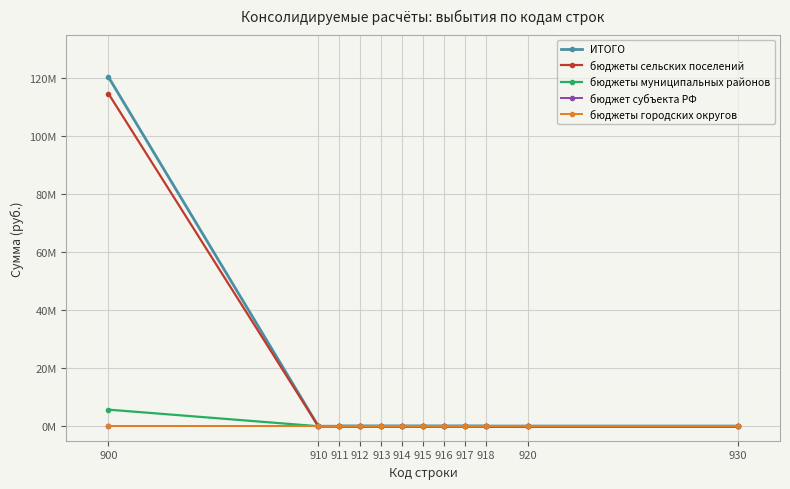

Reading left to right, list all the values displayed in this chart.

ИТОГО: 900=120409345.9	910=0.0	920=0.0	930=0.0	911=0.0	912=0.0	913=0.0	914=0.0	915=0.0	916=0.0	917=0.0	918=0.0
бюджеты сельских поселений: 900=114693238.9	910=0.0	920=0.0	930=0.0	911=0.0	912=0.0	913=0.0	914=0.0	915=0.0	916=0.0	917=0.0	918=0.0
бюджеты муниципальных районов: 900=5716107.0	910=0.0	920=0.0	930=0.0	911=0.0	912=0.0	913=0.0	914=0.0	915=0.0	916=0.0	917=0.0	918=0.0
бюджет субъекта РФ: 900=0.0	910=0.0	920=0.0	930=0.0	911=0.0	912=0.0	913=0.0	914=0.0	915=0.0	916=0.0	917=0.0	918=0.0
бюджеты городских округов: 900=0.0	910=0.0	920=0.0	930=0.0	911=0.0	912=0.0	913=0.0	914=0.0	915=0.0	916=0.0	917=0.0	918=0.0